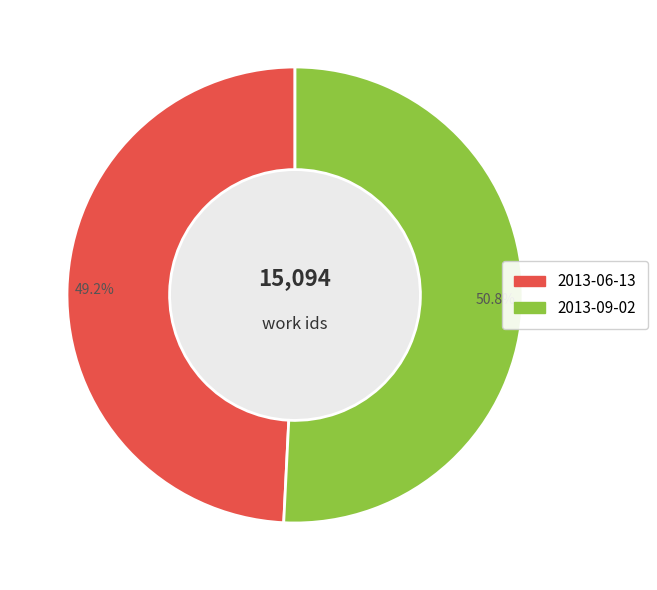

Count the number of slices in the pie.

2